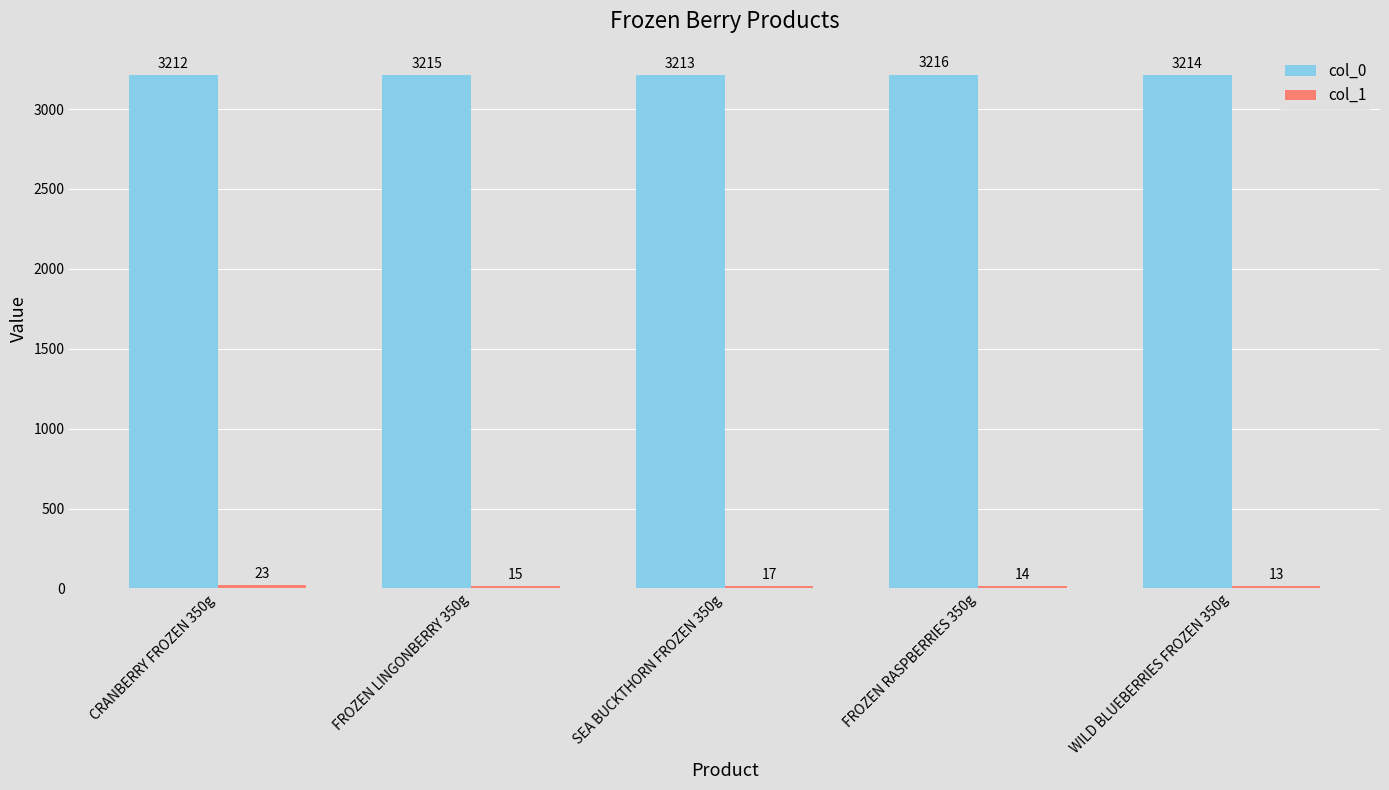

Are the bars grouped side by side (vs. stacked)?

Yes